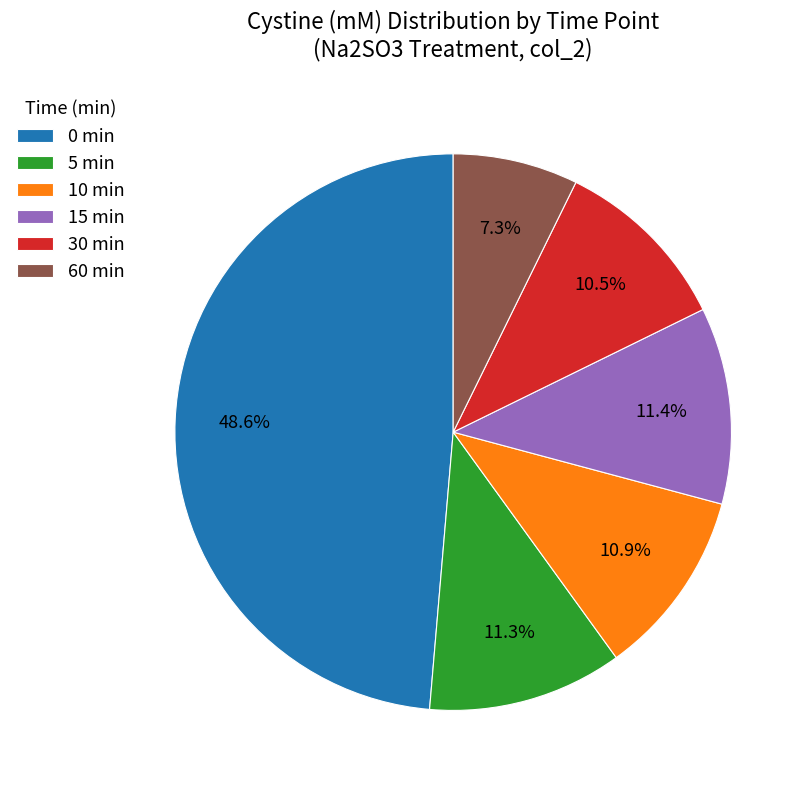

Approximately how many times larger is the value at 0 min compared to 15 min?

4.3